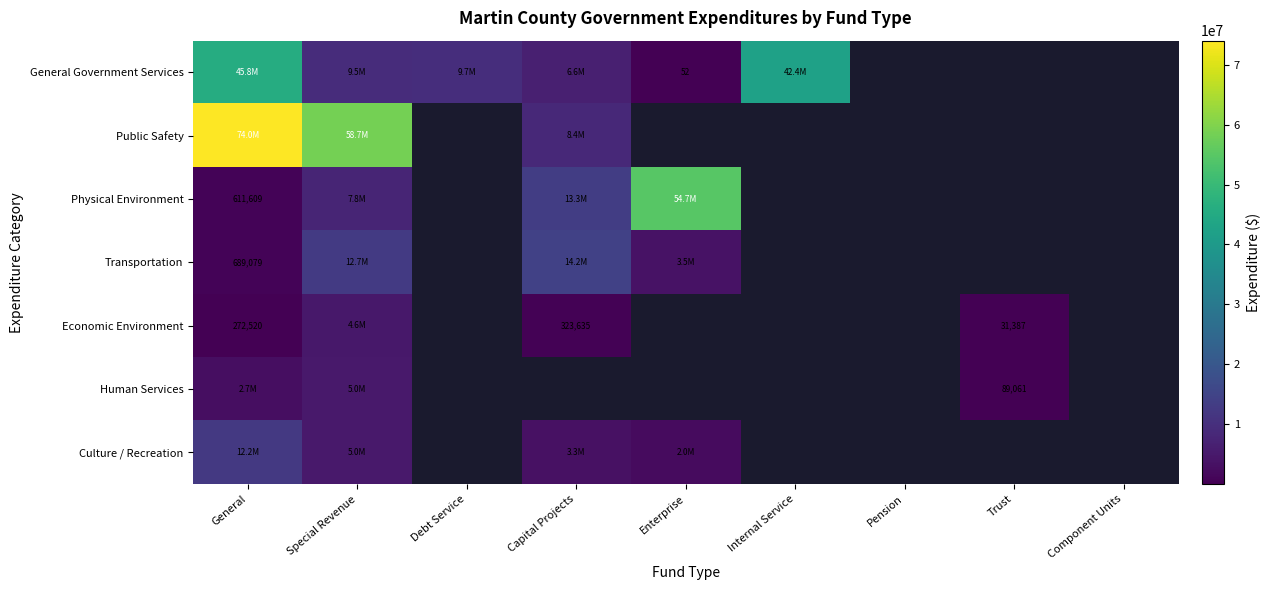

Rank the series at Capital Projects from lowest to highest value.

Economic Environment, Culture / Recreation, General Government Services, Public Safety, Physical Environment, Transportation, Human Services